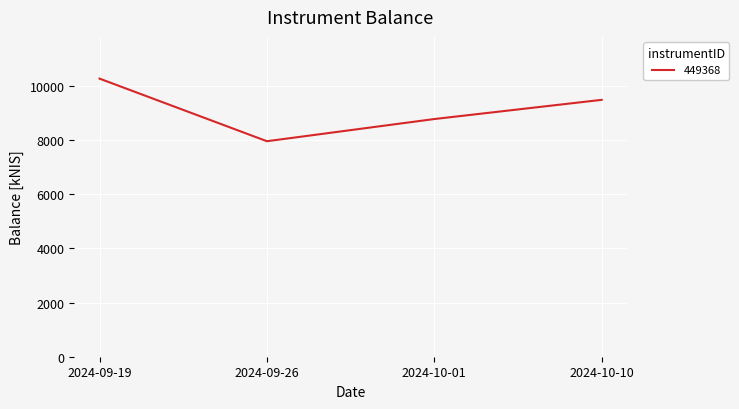

The chart shows a value of 3080.7 at 2024-09-26. True or false?

False